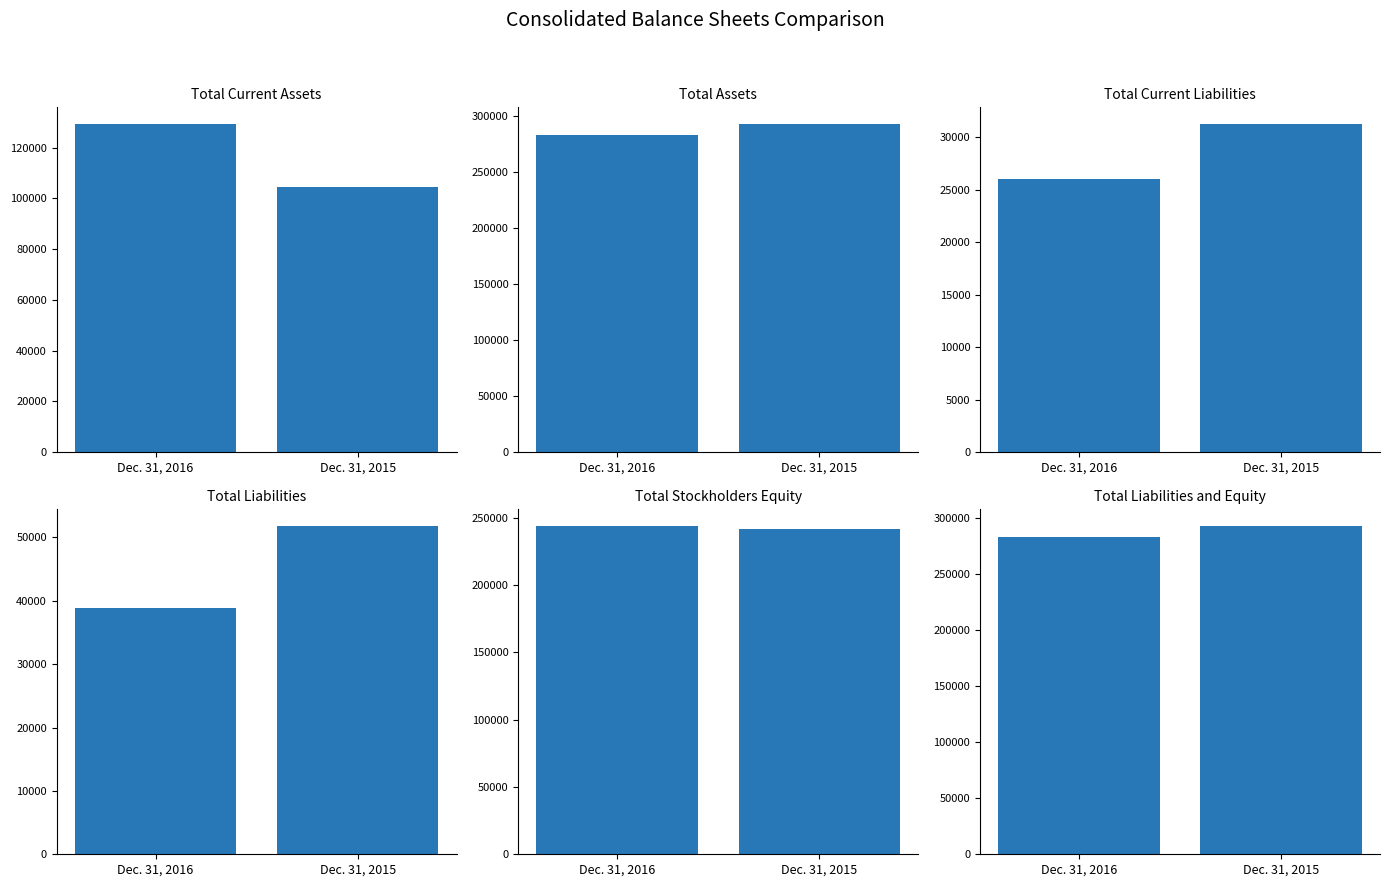

The Total Liabilities series shows 20802 at Dec. 31, 2015. True or false?

False